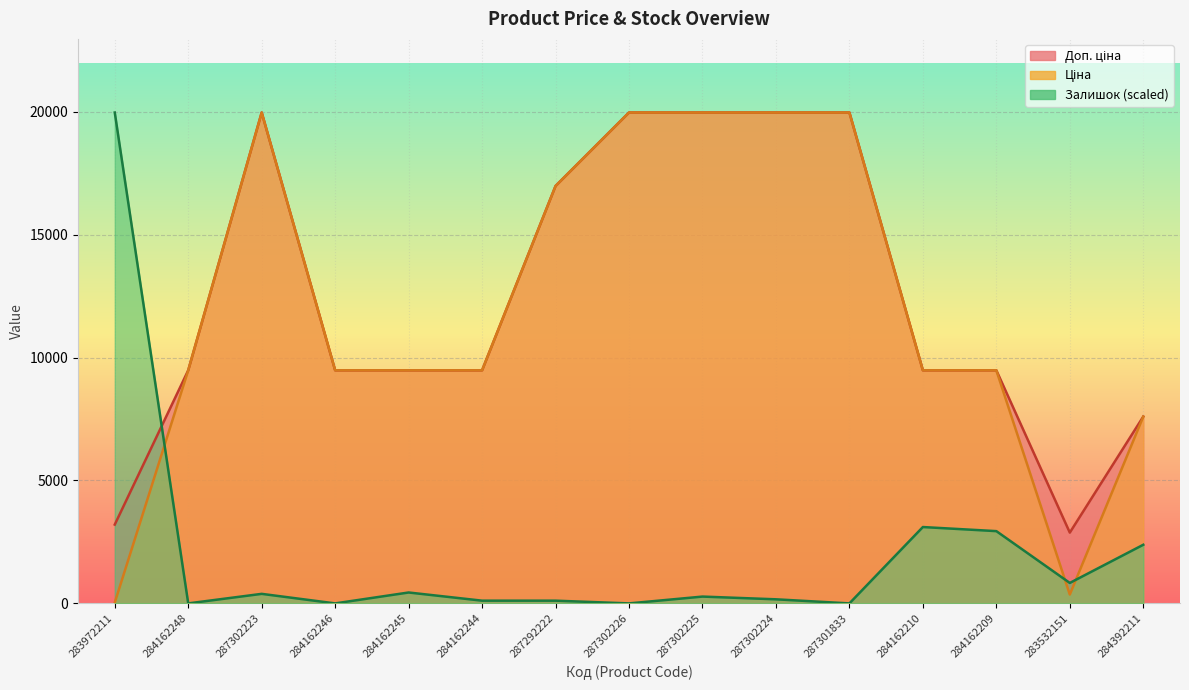

Which label corresponds to the smallest value in the chart?

284162248